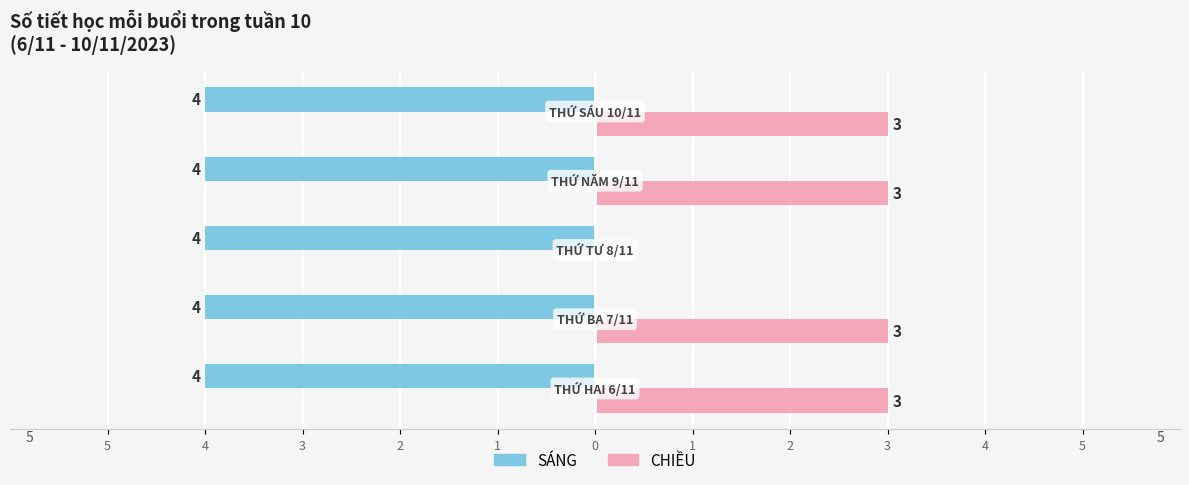

What are all the series names shown in the legend?

SÁNG, CHIỀU